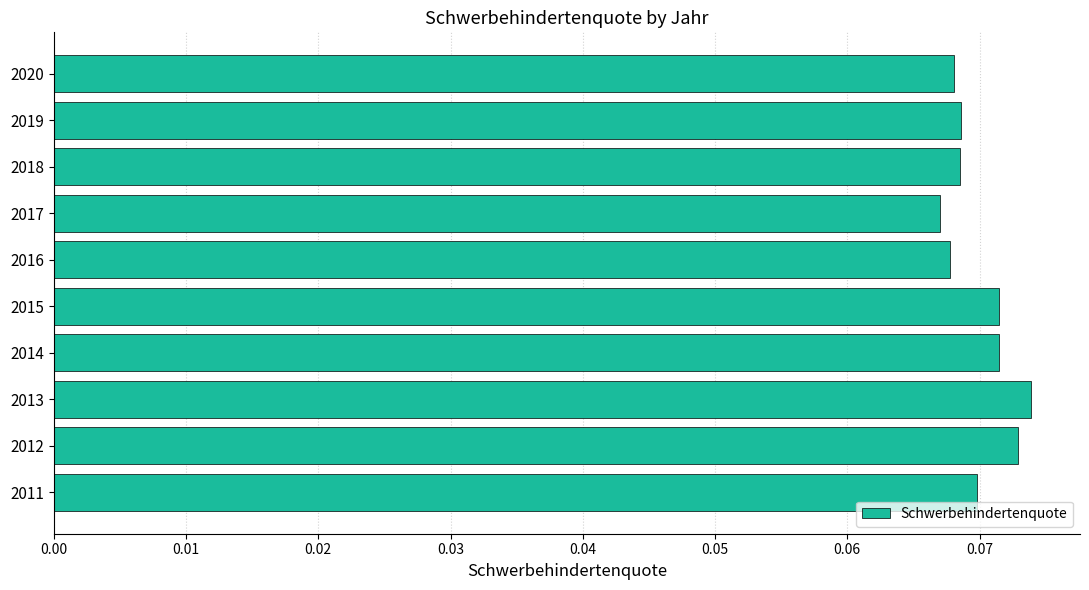

Count the number of data series in this chart.

1